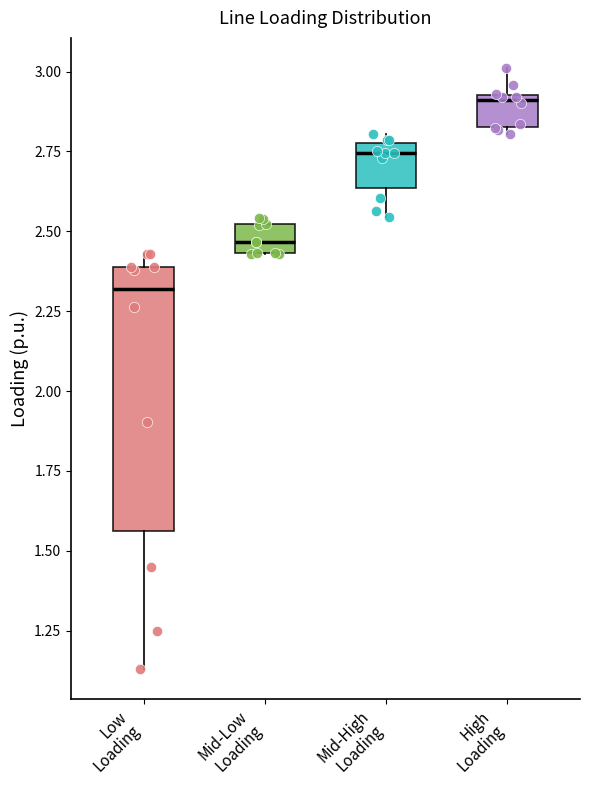

Where is the upper edge of the box for Low Loading on the y-axis? The values are not printed on the chart, so give them approximately, as read against the axis.

2.40